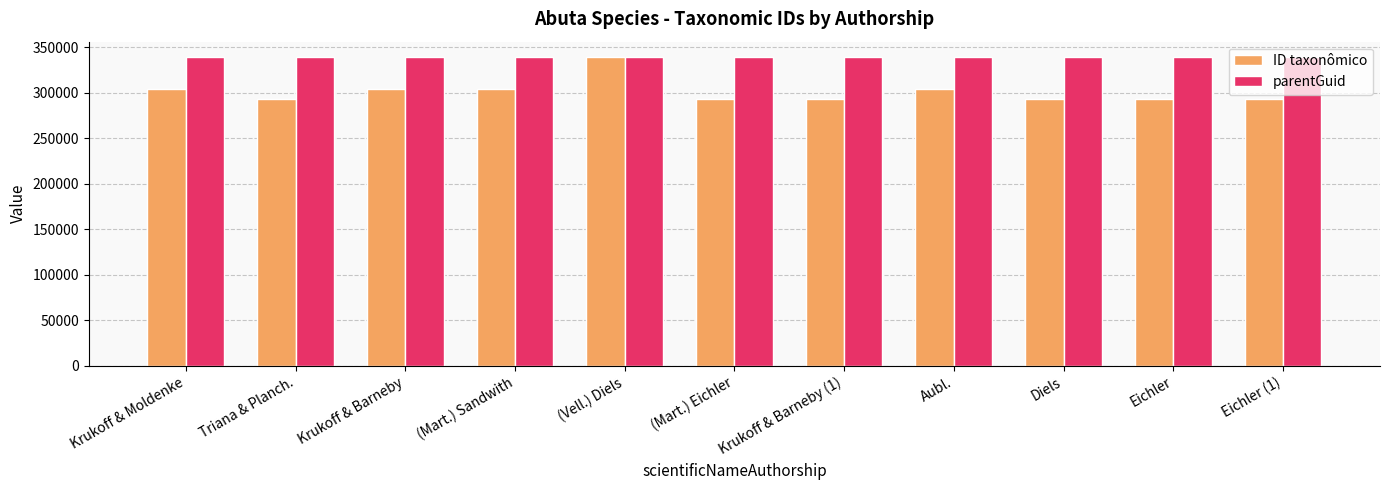

Is the value of parentGuid at (Mart.) Sandwith greater than the value of ID taxonômico at Krukoff & Moldenke?

Yes